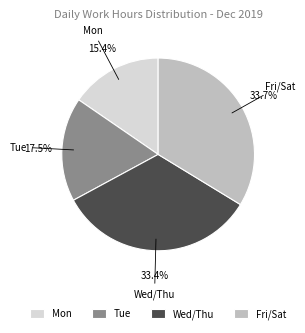

Between Wed/Thu and Tue, which is larger?

Wed/Thu